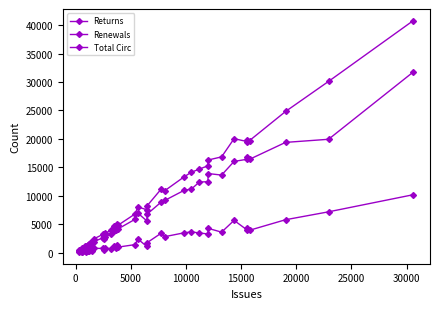

How many lines are shown in the chart?

3